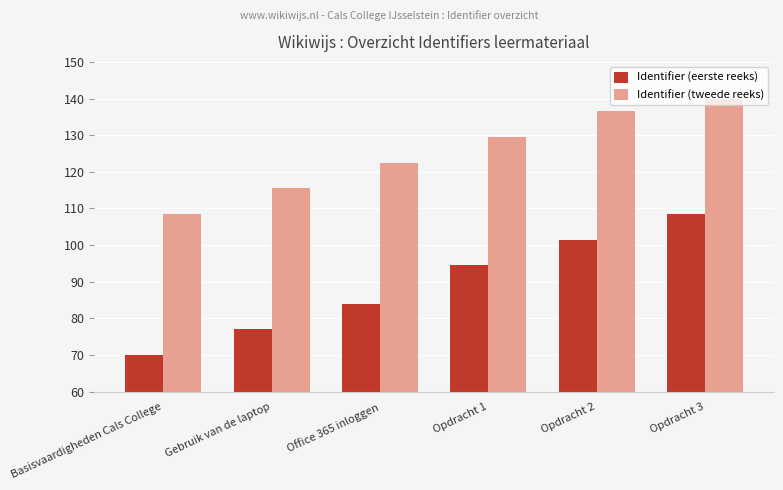

How many data points in Identifier (tweede reeks) are above 129?

3